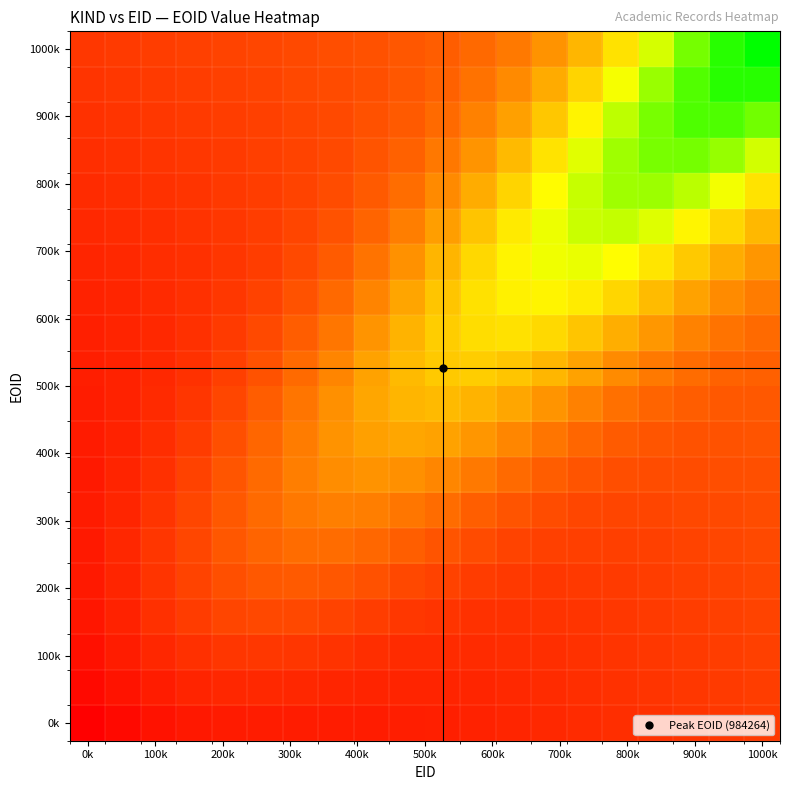

What is the greatest value displayed?

1.0